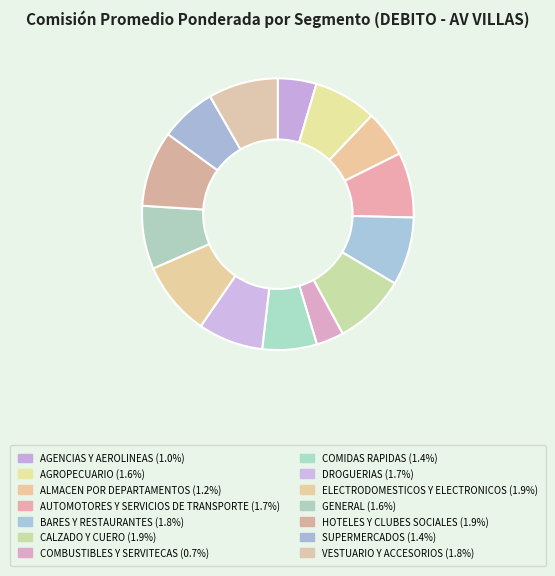

Which category has the smallest portion of the pie?

COMBUSTIBLES Y SERVITECAS